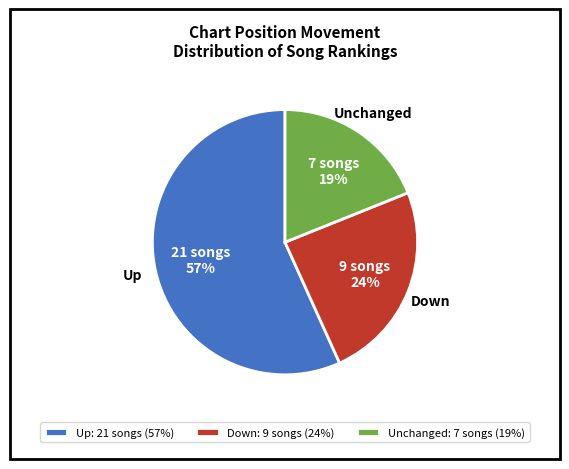

Rank the categories by value from highest to lowest.

Up: 21 songs (57%), Down: 9 songs (24%), Unchanged: 7 songs (19%)